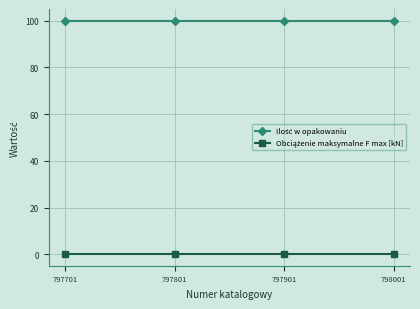

At how many categories does at least one series exceed 74?

4